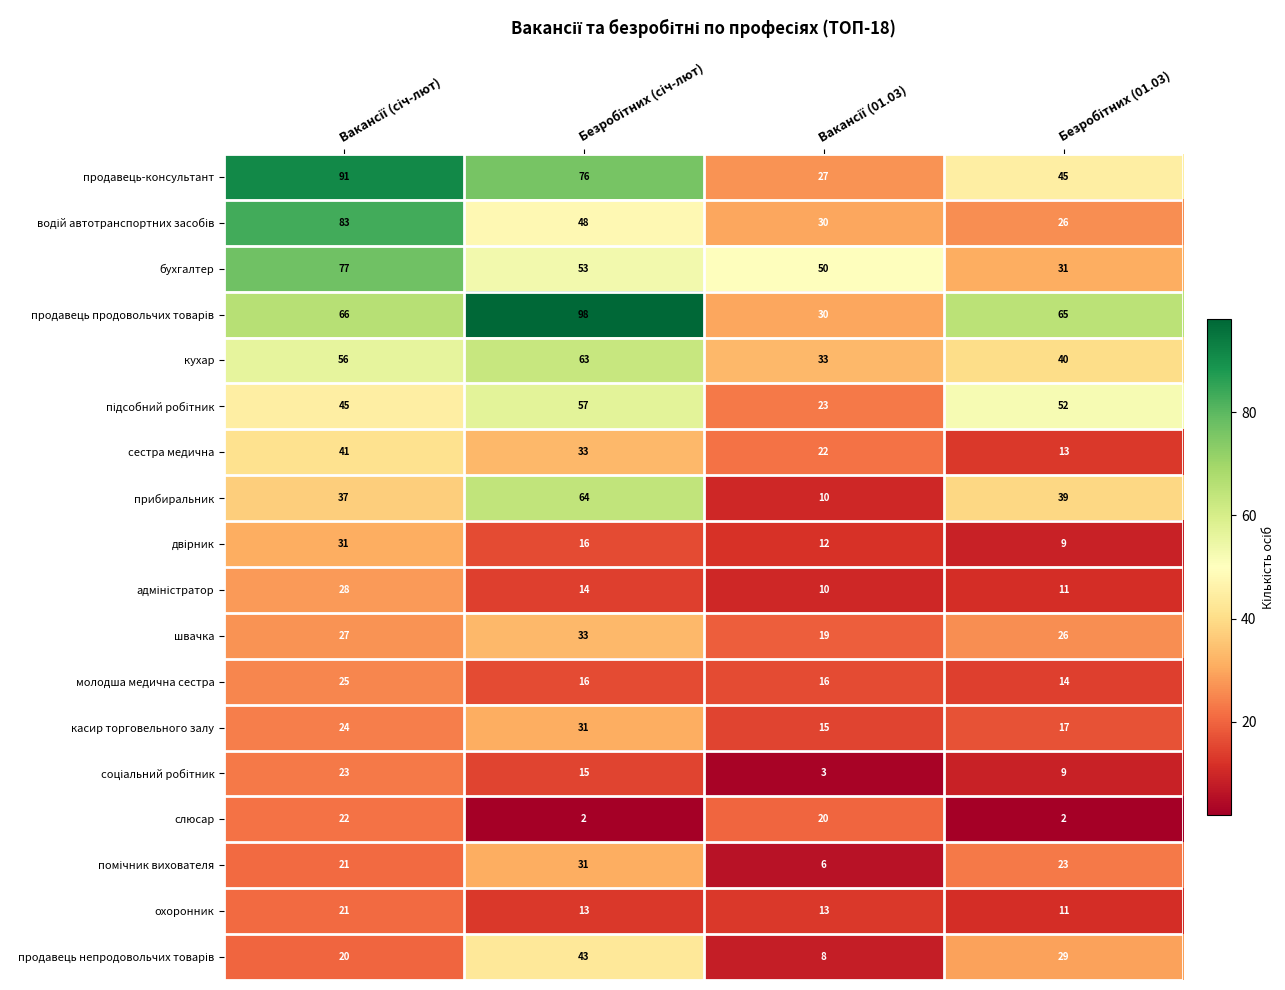

What is the sum of all молодша медична сестра values?

71